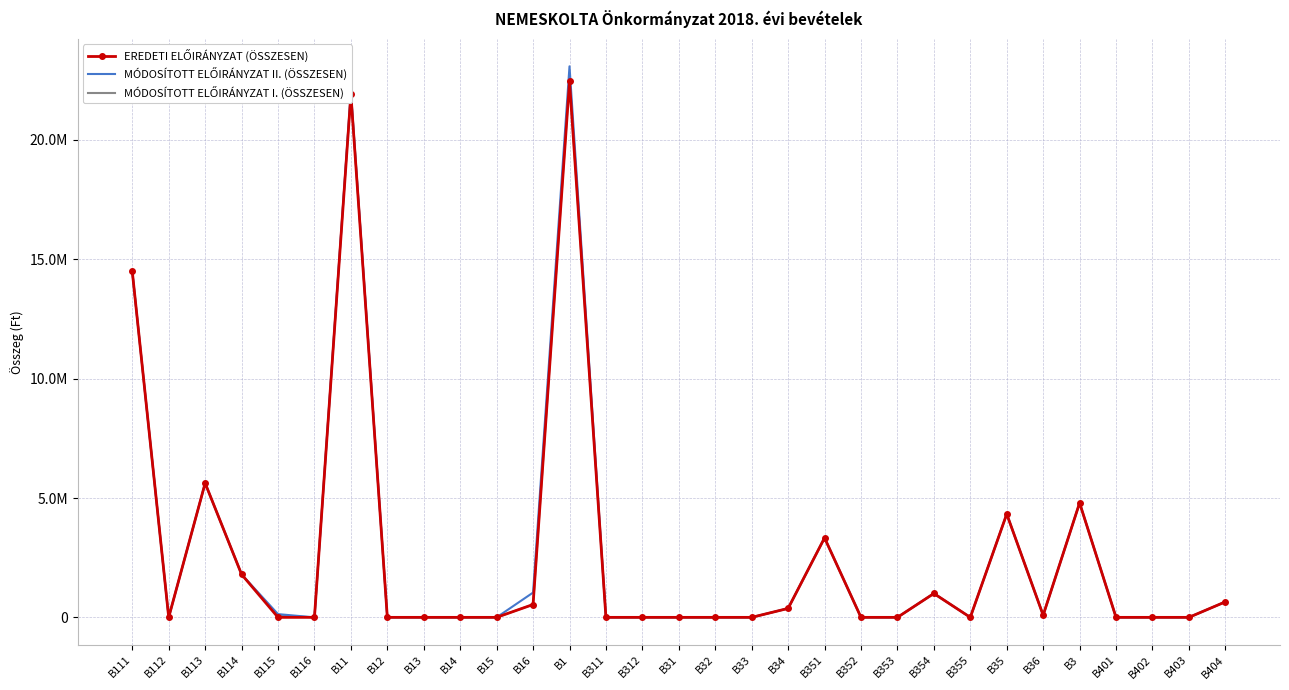

What are all the series names shown in the legend?

EREDETI ELŐIRÁNYZAT (ÖSSZESEN), MÓDOSÍTOTT ELŐIRÁNYZAT II. (ÖSSZESEN), MÓDOSÍTOTT ELŐIRÁNYZAT I. (ÖSSZESEN)